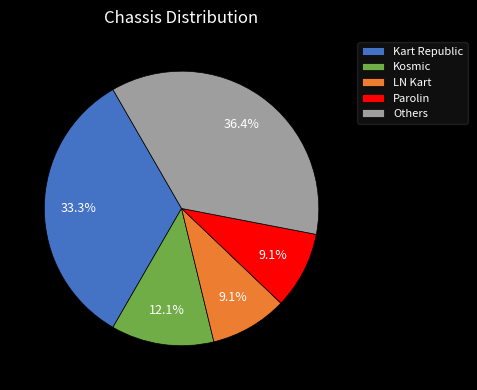

How many slices are in this pie chart?

5